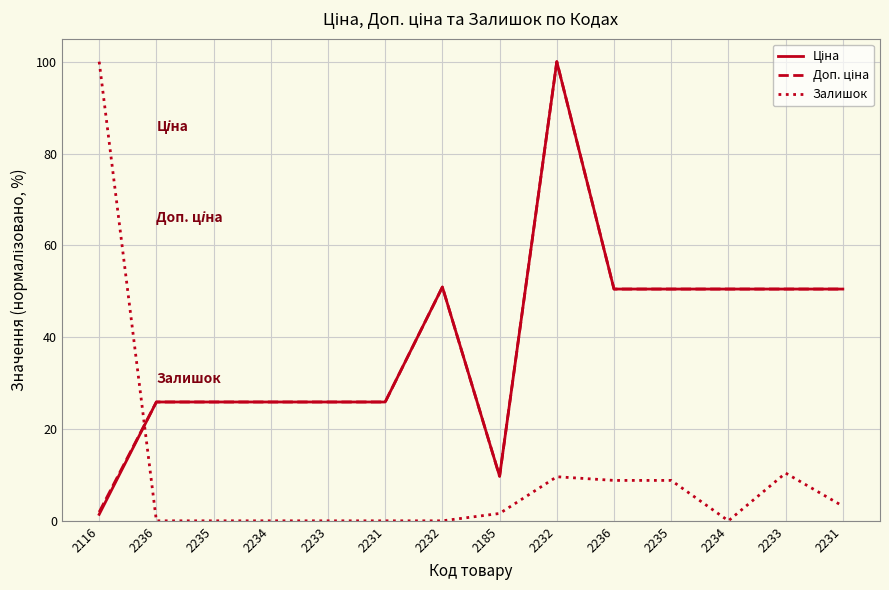

Does the chart have visible grid lines?

Yes